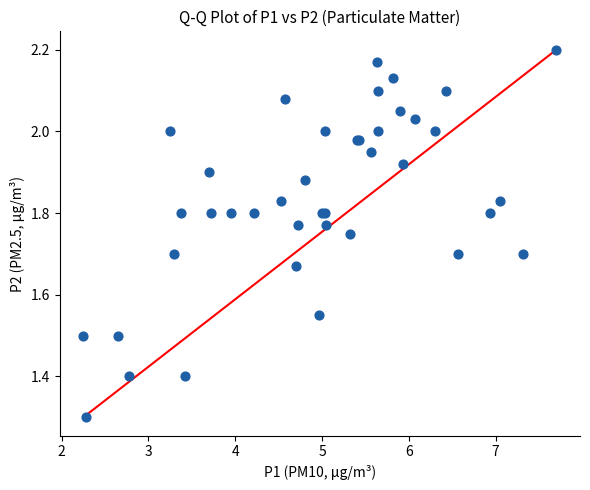

What Y value in the scatter plot is closest to 1?

1.3